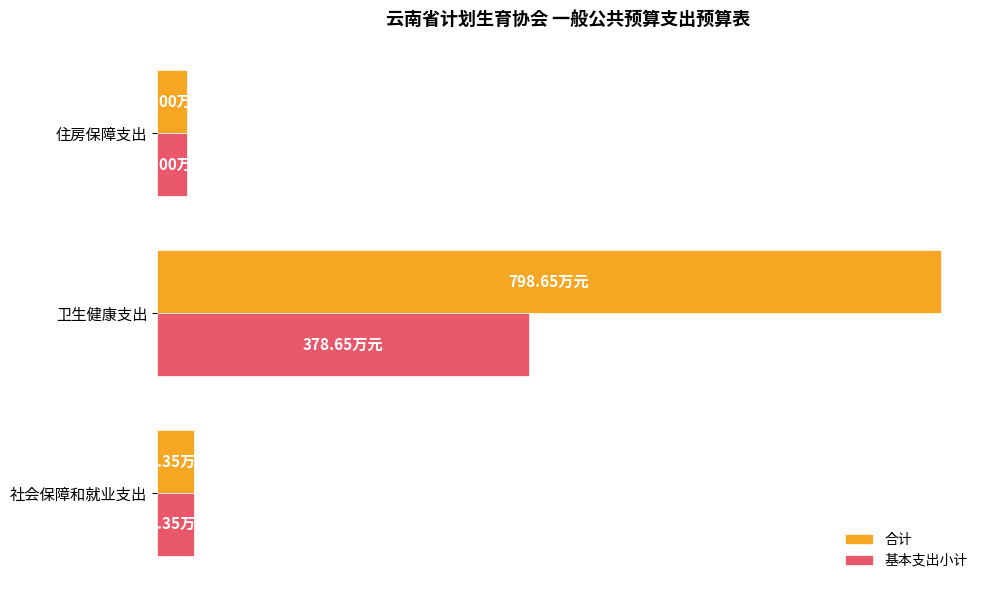

What is the difference between the second highest and minimum values in the 基本支出小计 series?

6.4